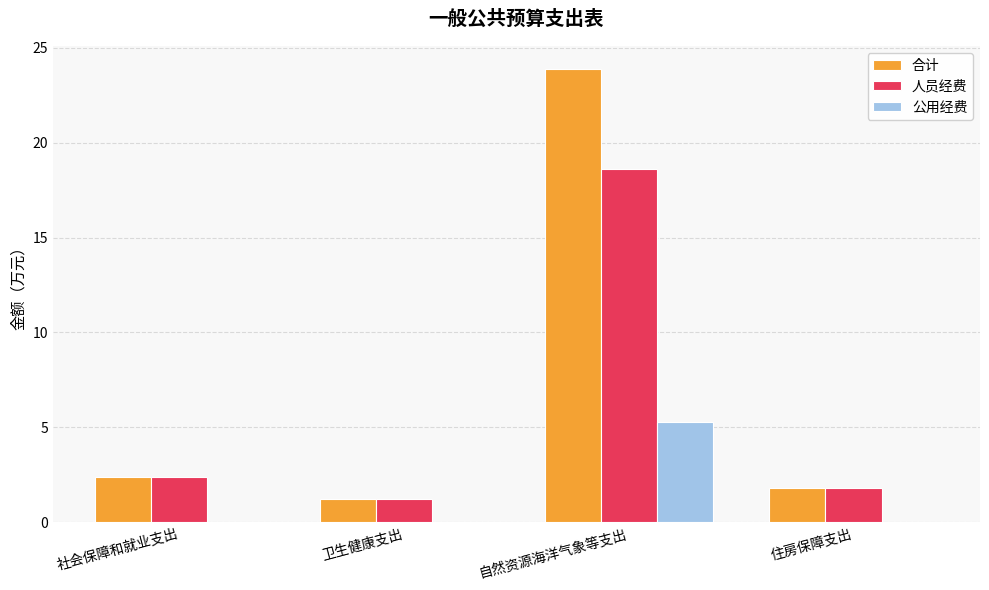

What are all the series names shown in the legend?

合计, 人员经费, 公用经费